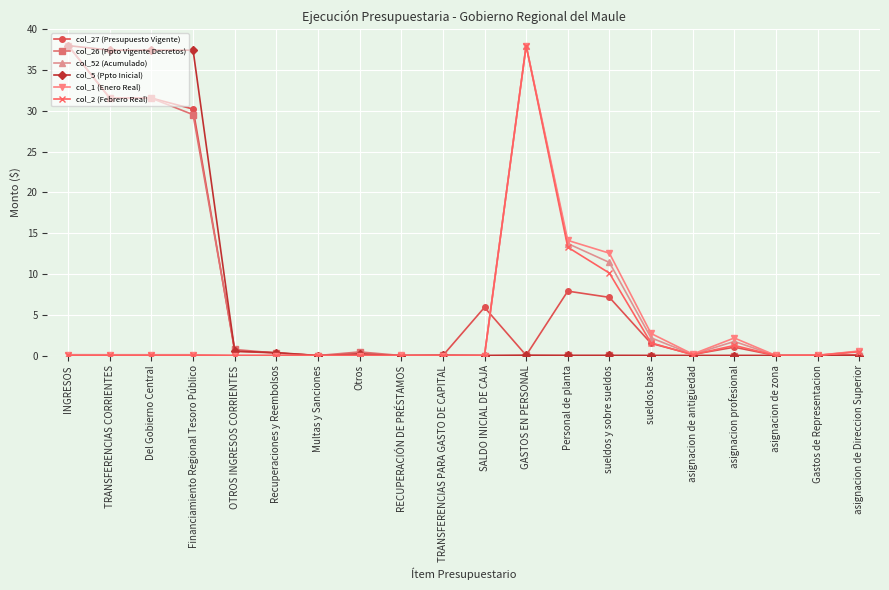

Is this an area chart (filled region under the line)?

No